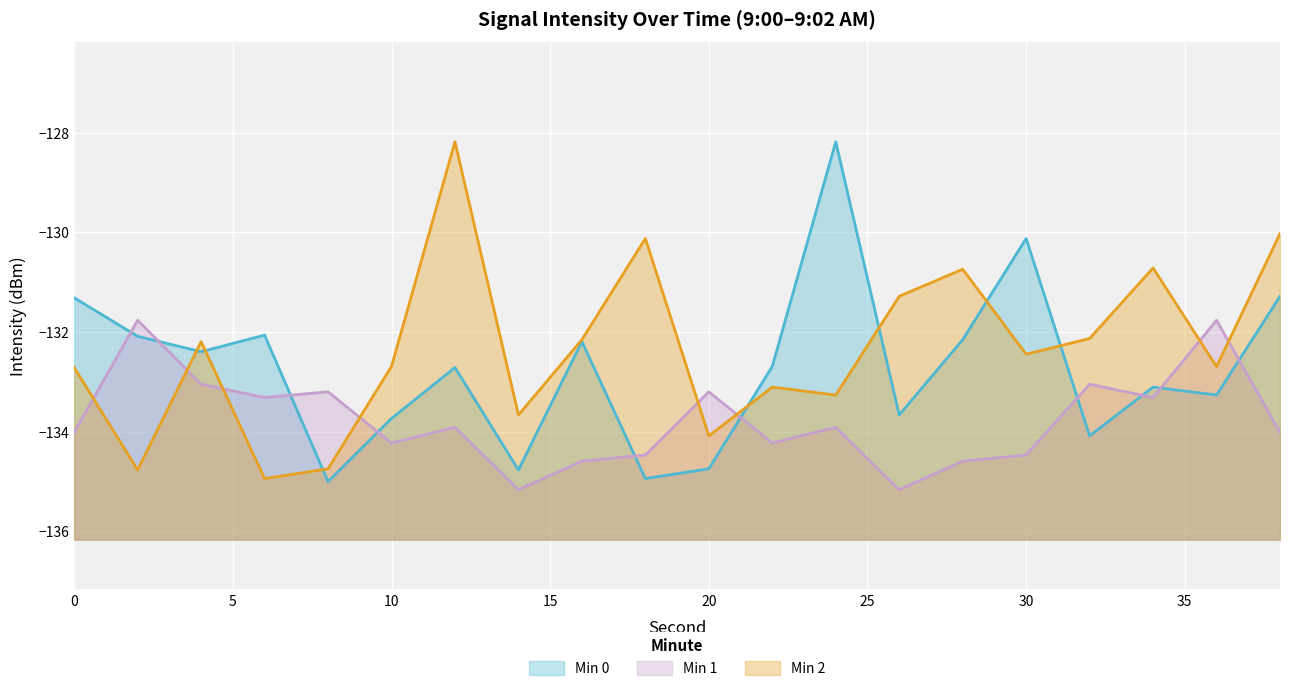

Reading right to left, extract all data points from this chart.

Min 0: 38=-131.3	36=-133.3	34=-133.1	32=-134.1	30=-130.1	28=-132.2	26=-133.7	24=-128.2	22=-132.7	20=-134.7	18=-134.9	16=-132.2	14=-134.8	12=-132.7	10=-133.7	8=-135.0	6=-132.1	4=-132.4	2=-132.1	0=-131.3
Min 1: 38=-134.0	36=-131.8	34=-133.3	32=-133.0	30=-134.5	28=-134.6	26=-135.2	24=-133.9	22=-134.2	20=-133.2	18=-134.5	16=-134.6	14=-135.2	12=-133.9	10=-134.2	8=-133.2	6=-133.3	4=-133.0	2=-131.8	0=-134.0
Min 2: 38=-130.0	36=-132.7	34=-130.7	32=-132.1	30=-132.4	28=-130.7	26=-131.3	24=-133.3	22=-133.1	20=-134.1	18=-130.1	16=-132.2	14=-133.7	12=-128.2	10=-132.7	8=-134.7	6=-134.9	4=-132.2	2=-134.8	0=-132.7